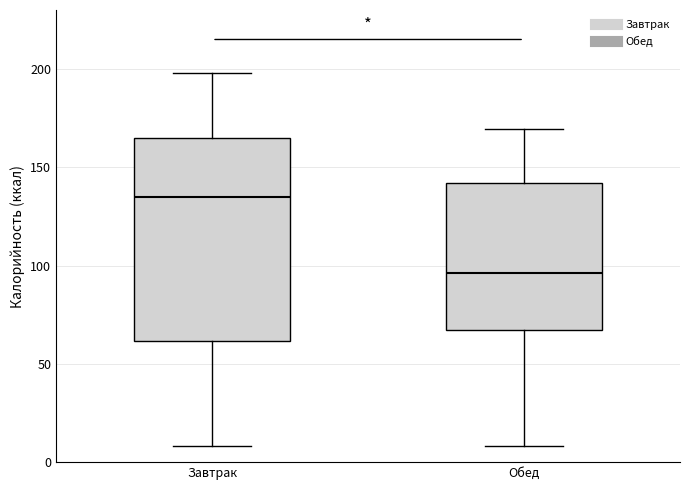

Which box's median line is the highest?

Завтрак